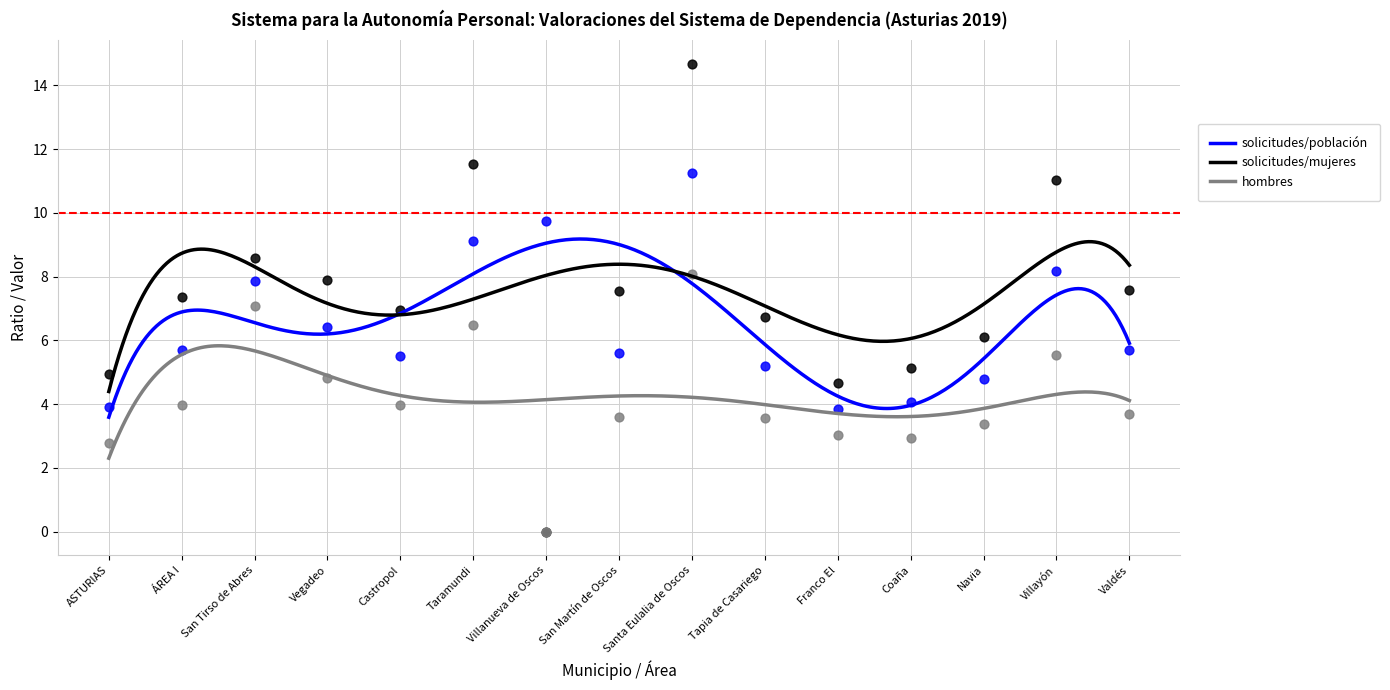

Which series has the largest total across all categories?

Ratio solicitudes/mujeres